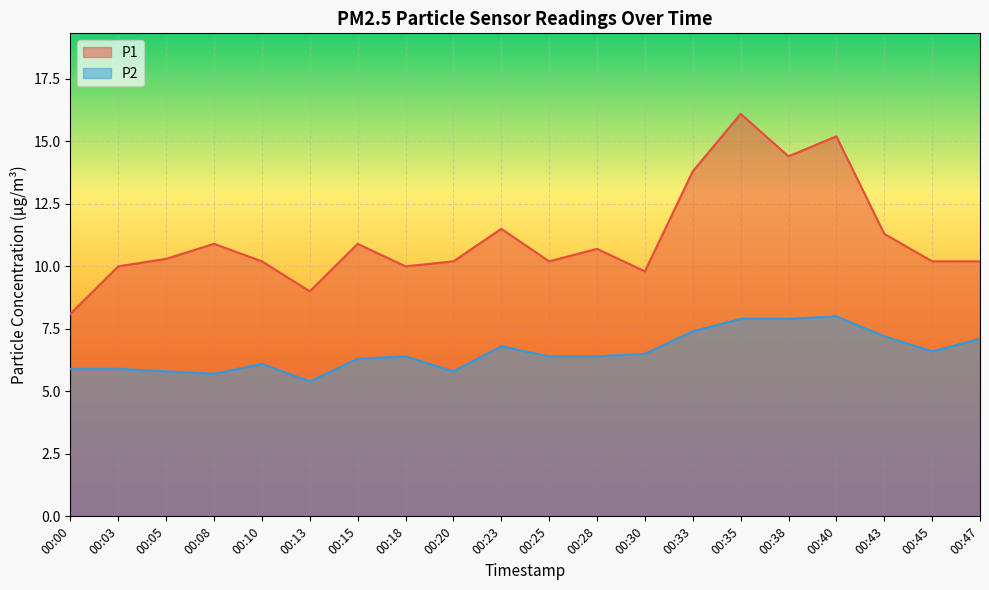

At which label does P2 reach its peak?

00:40